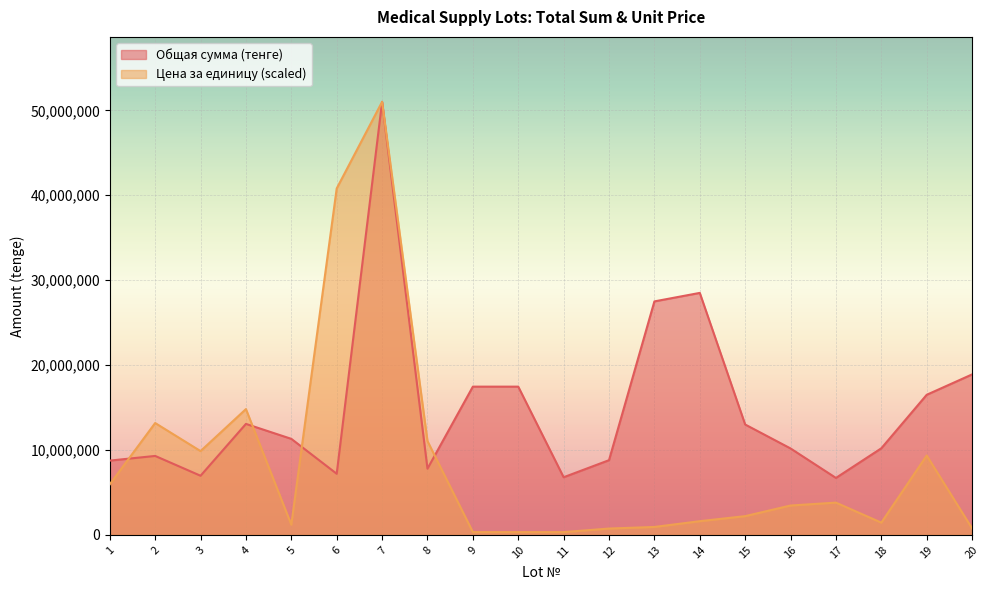

Which series has the largest total across all categories?

Общая сумма (тенге)